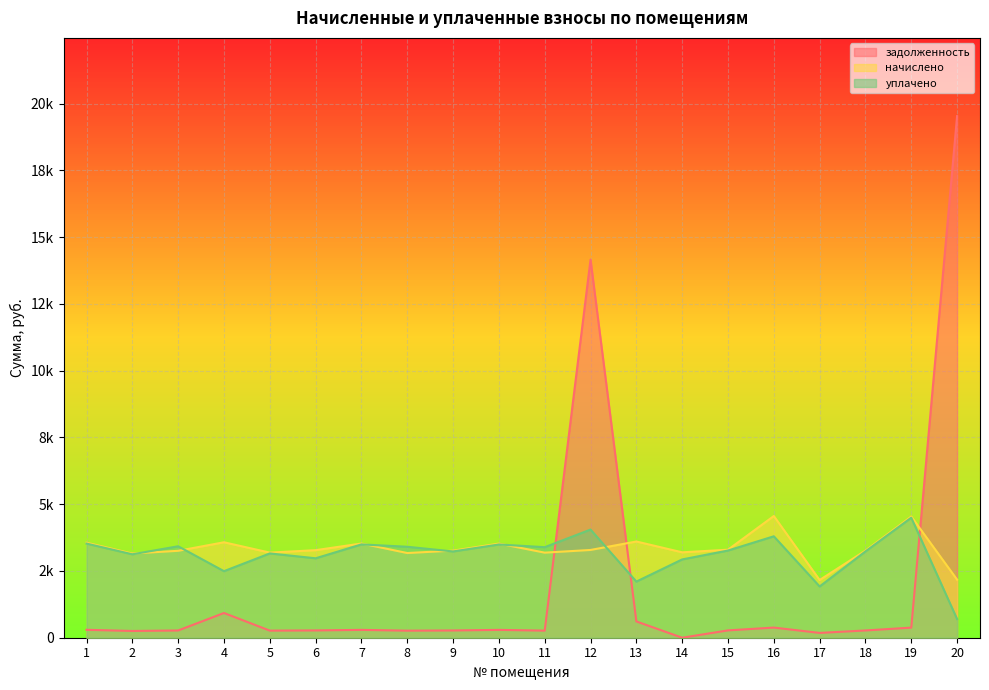

At which label is уплачено closest to 2597?

4